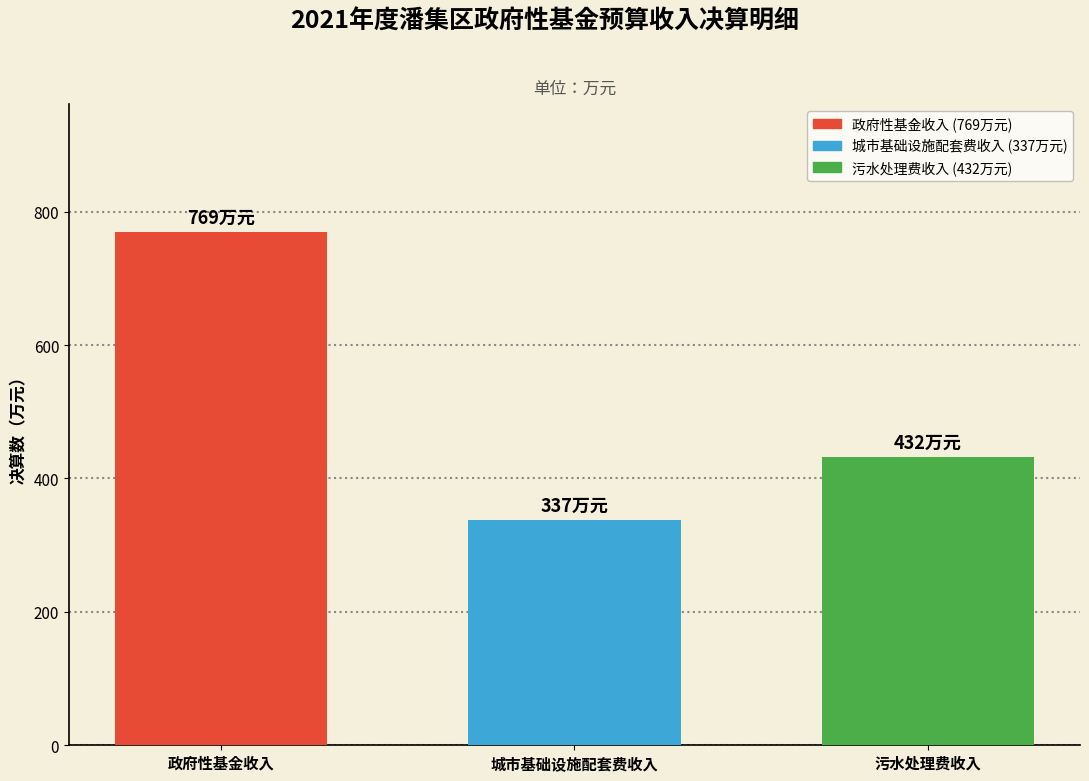

Reading right to left, what are all the values shown in this chart?

432	337	769